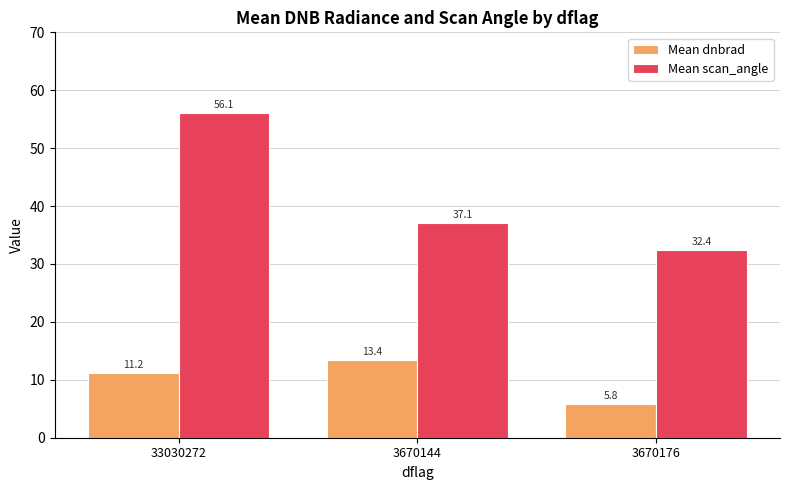

At which label does Mean scan_angle reach its minimum?

3670176